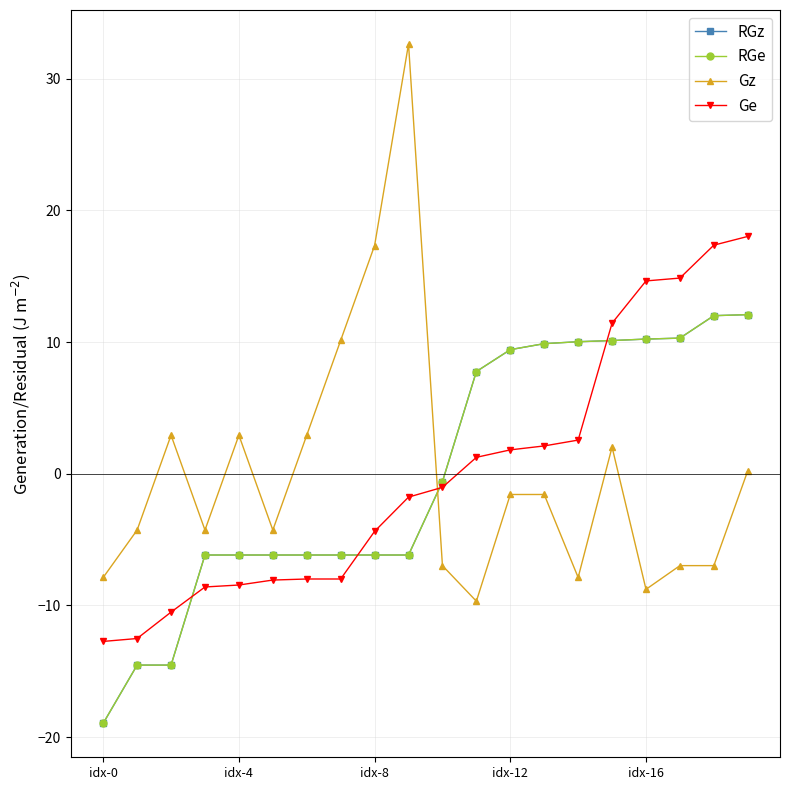

How many intersections are there between Gz and RGz?

1